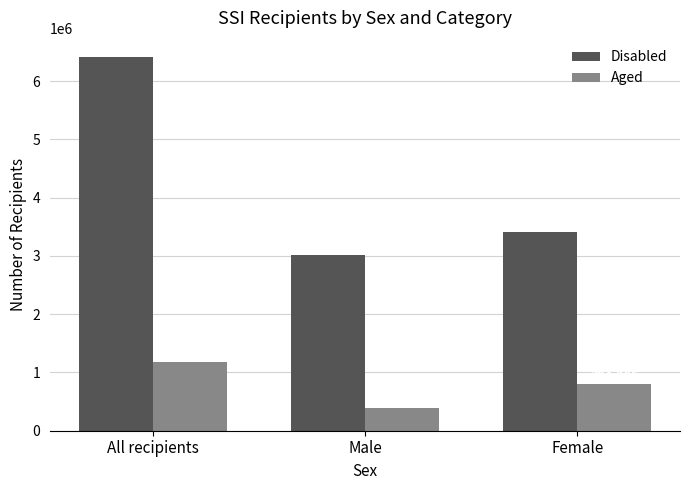

What is the total value across all series at Male?

3404836